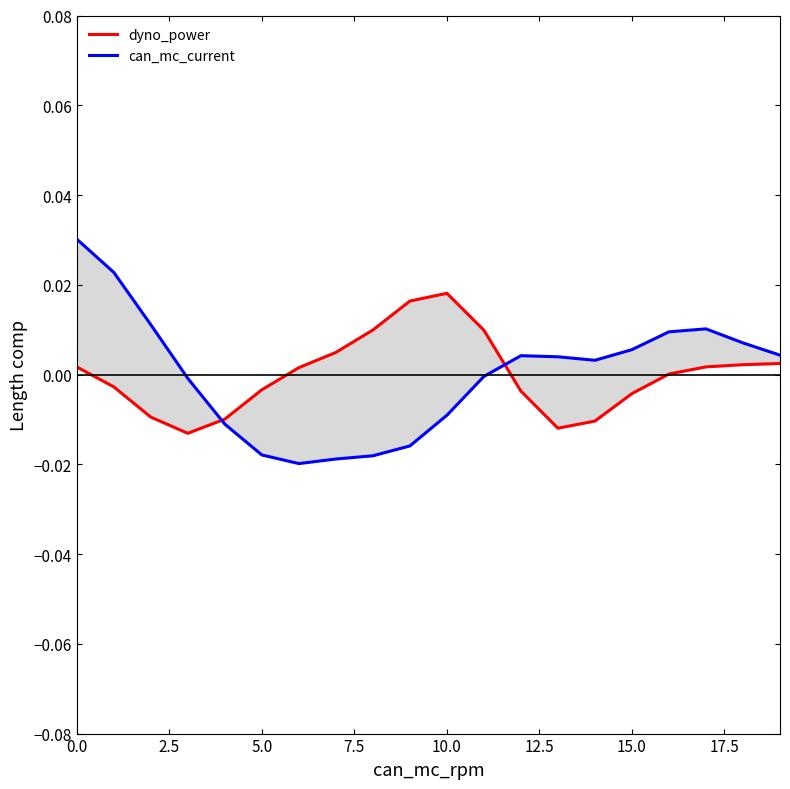

The value of can_mc_current at 5.0 is 0.0. True or false?

True